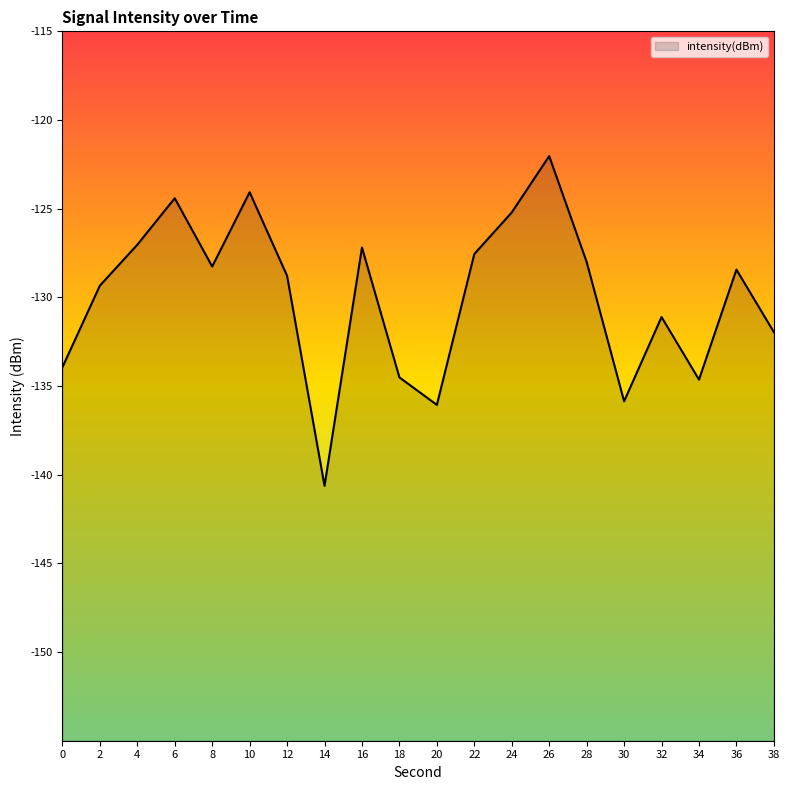

What is the maximum value shown in the chart?

-122.0